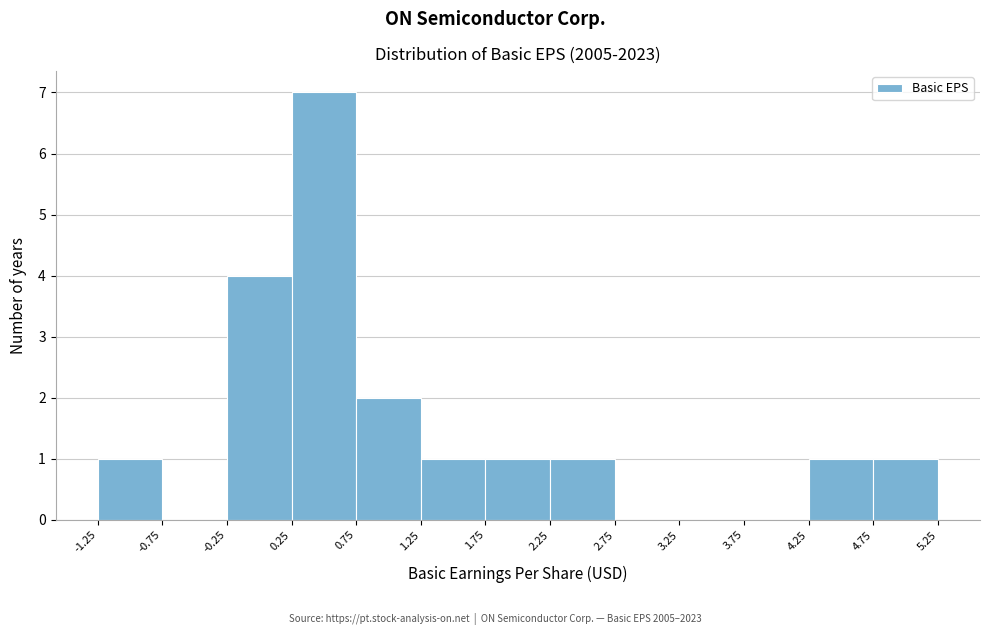

Which range on the x-axis has the tallest bar?

0.25 to 0.75